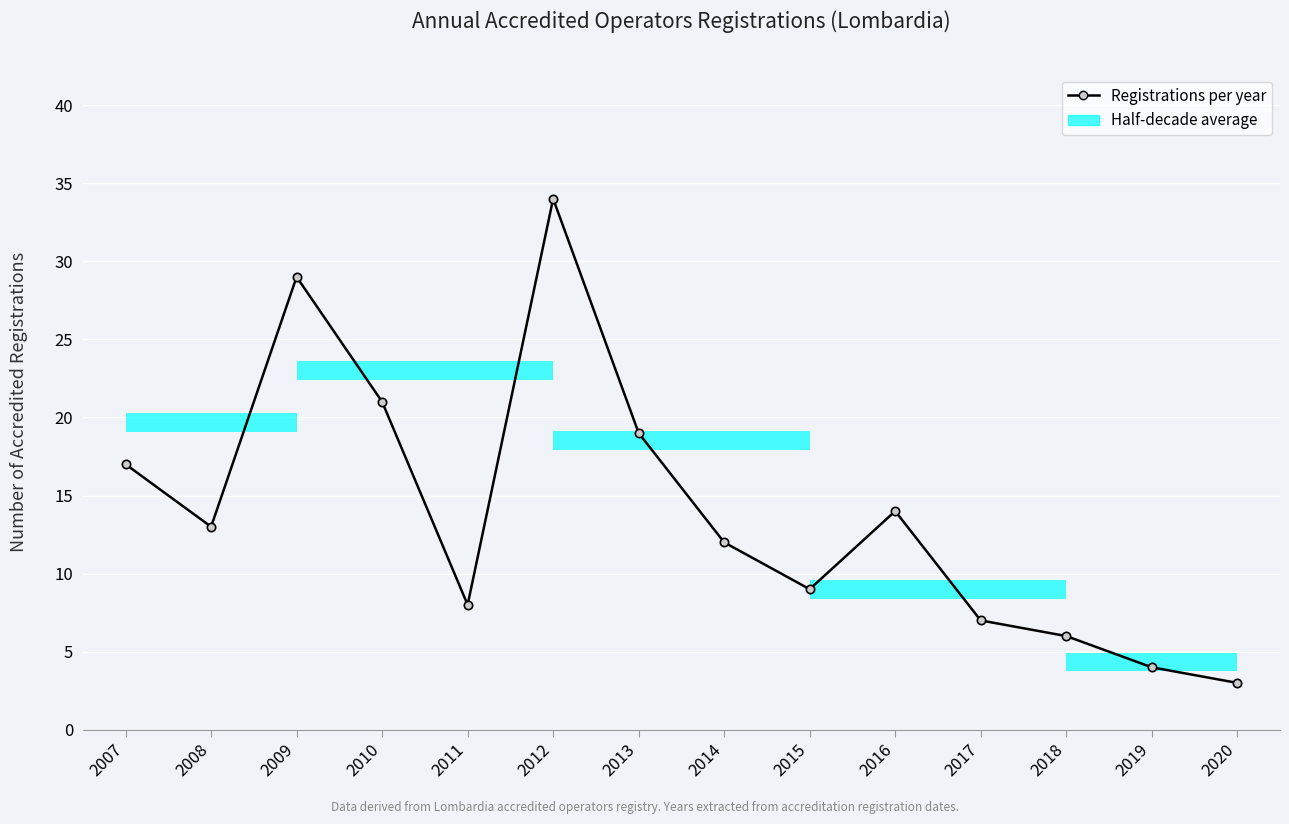

List the labels in order of value, smallest first.

2020, 2019, 2018, 2017, 2011, 2015, 2014, 2008, 2016, 2007, 2013, 2010, 2009, 2012